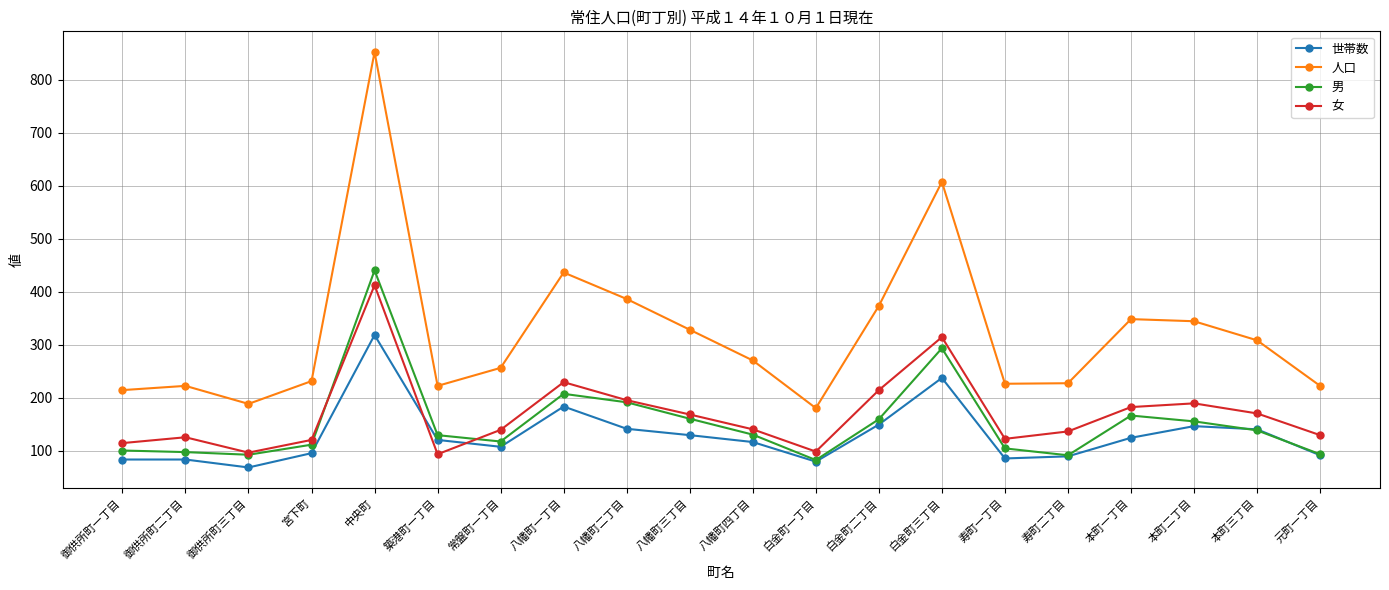

Which series has the widest spread of values?

人口